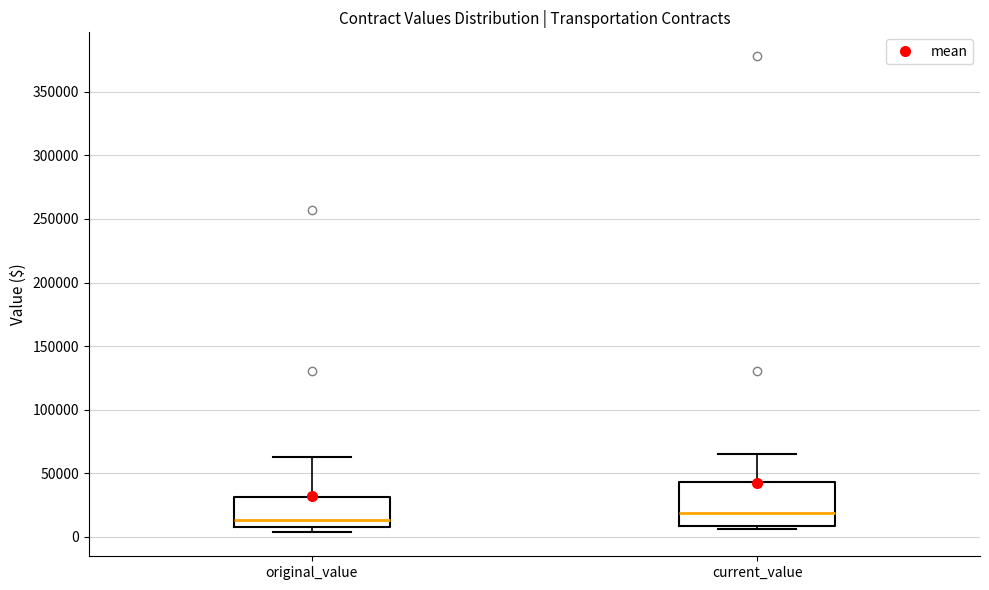

Where does the upper whisker of the box for current_value end on the y-axis? The values are not printed on the chart, so give them approximately, as read against the axis.

65000